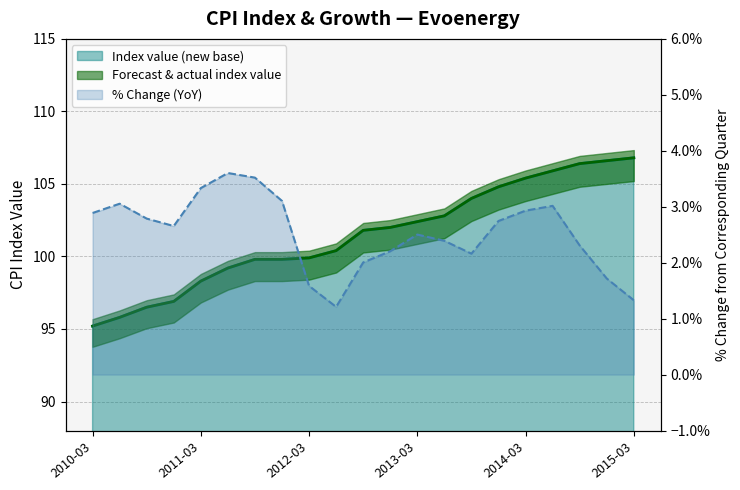

What is the label of the 5th point from the right?

2014-03